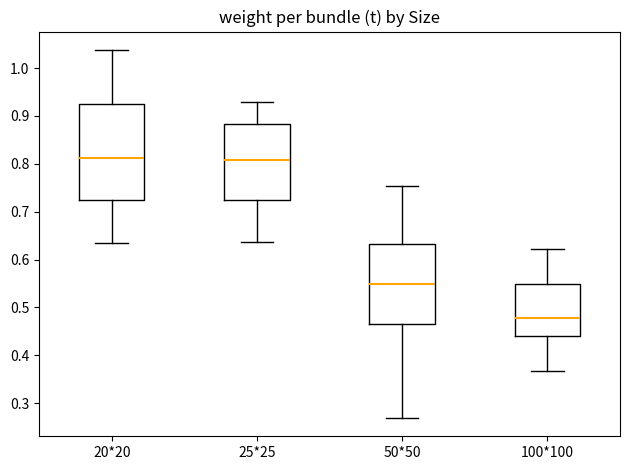

Reading left to right, transcribe this box plot: for each box, give where its median line is, the range the box spans, and where its two whiskers end, as read against the y-axis. The values are not printed on the chart, so give them approximately, as read against the axis.

20*20: median 0.81, box 0.72 to 0.93, whiskers 0.64 to 1.04
25*25: median 0.81, box 0.72 to 0.88, whiskers 0.64 to 0.93
50*50: median 0.55, box 0.47 to 0.63, whiskers 0.27 to 0.75
100*100: median 0.48, box 0.44 to 0.55, whiskers 0.37 to 0.62